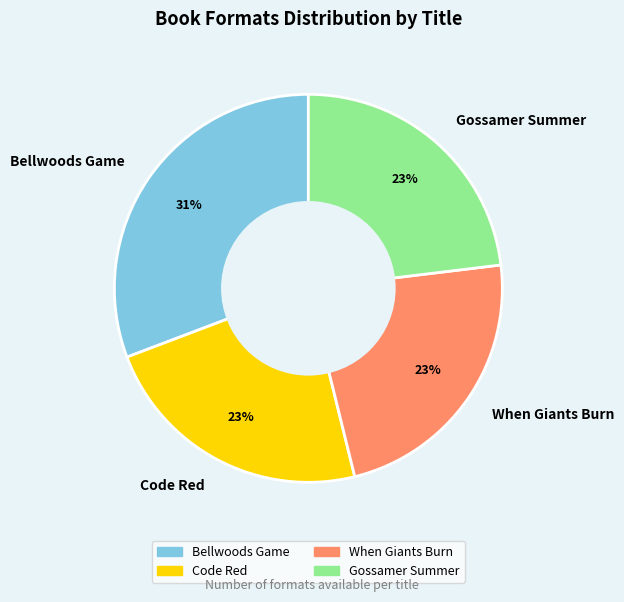

Does Code Red account for over 50% of the chart?

No